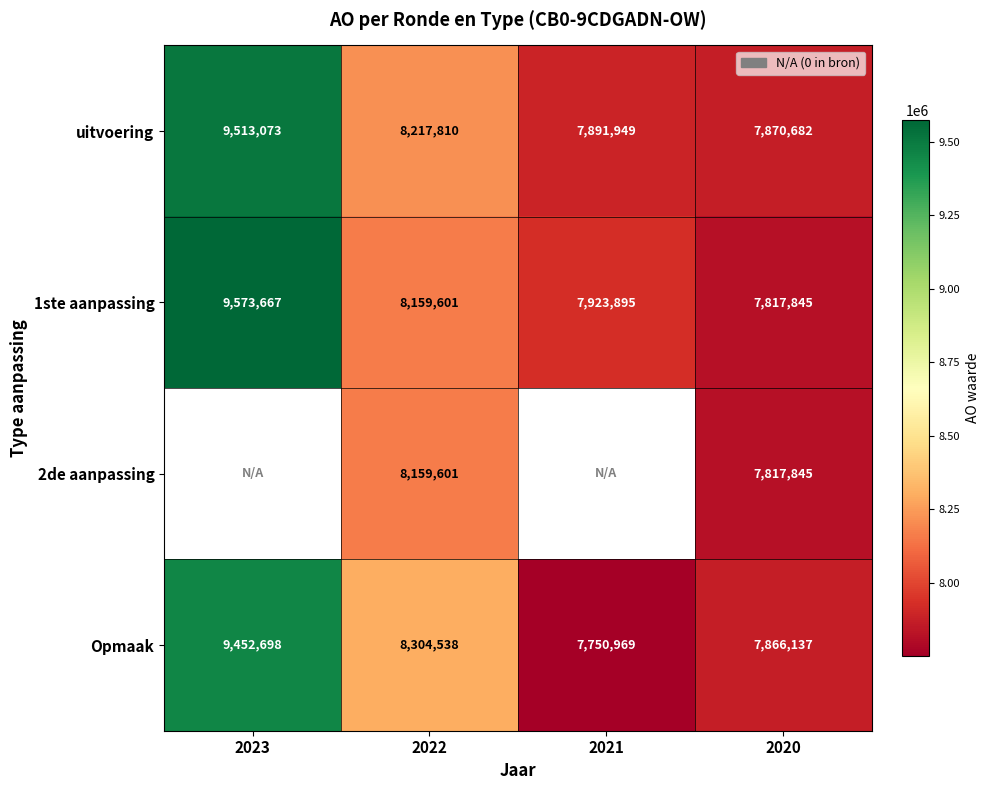

The value of 2de aanpassing at 2020 is 3339682.5. True or false?

False